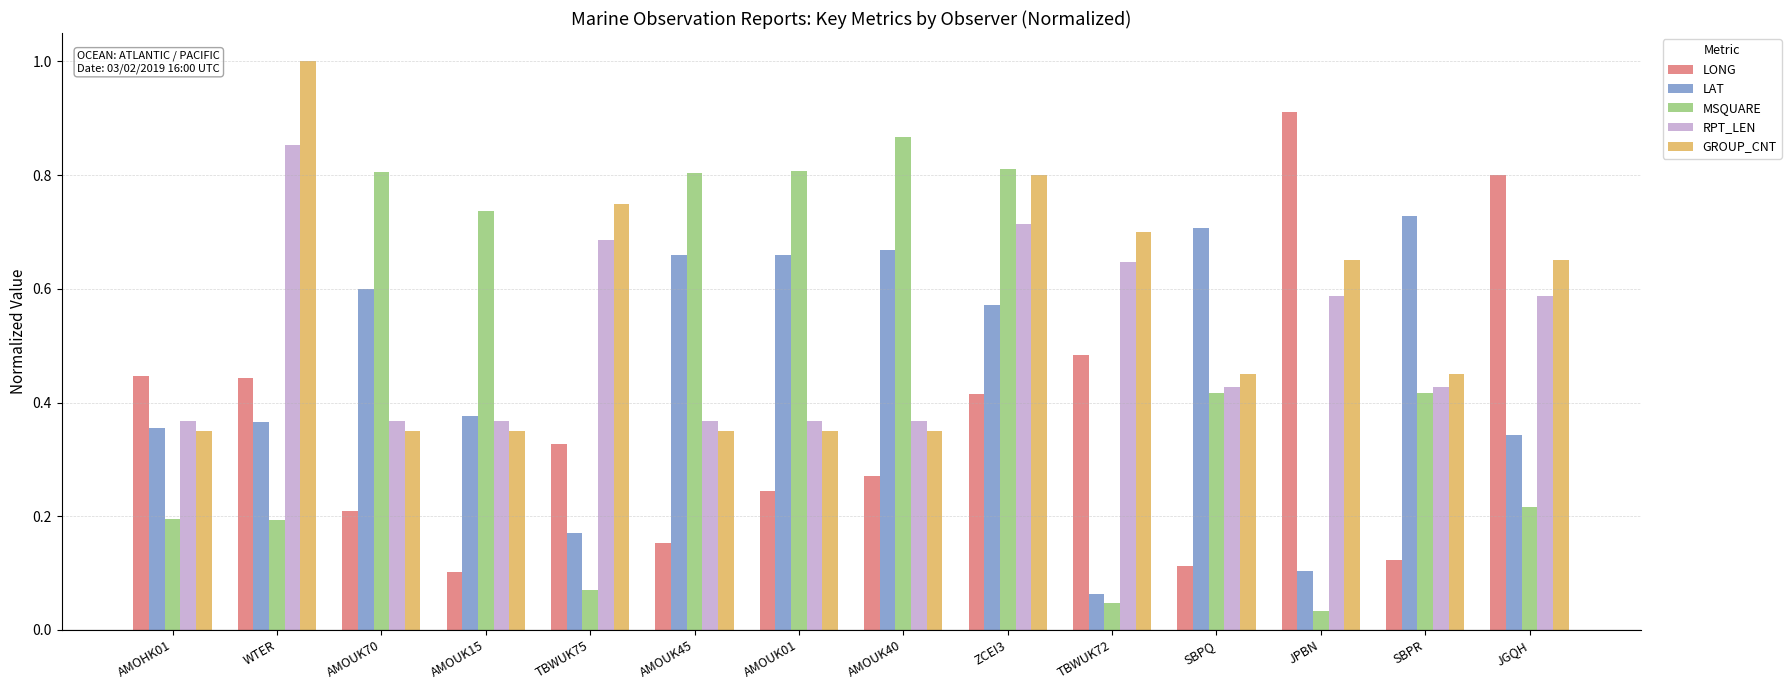

Is it true that GROUP_CNT equals 0.3 at TBWUK75?

False